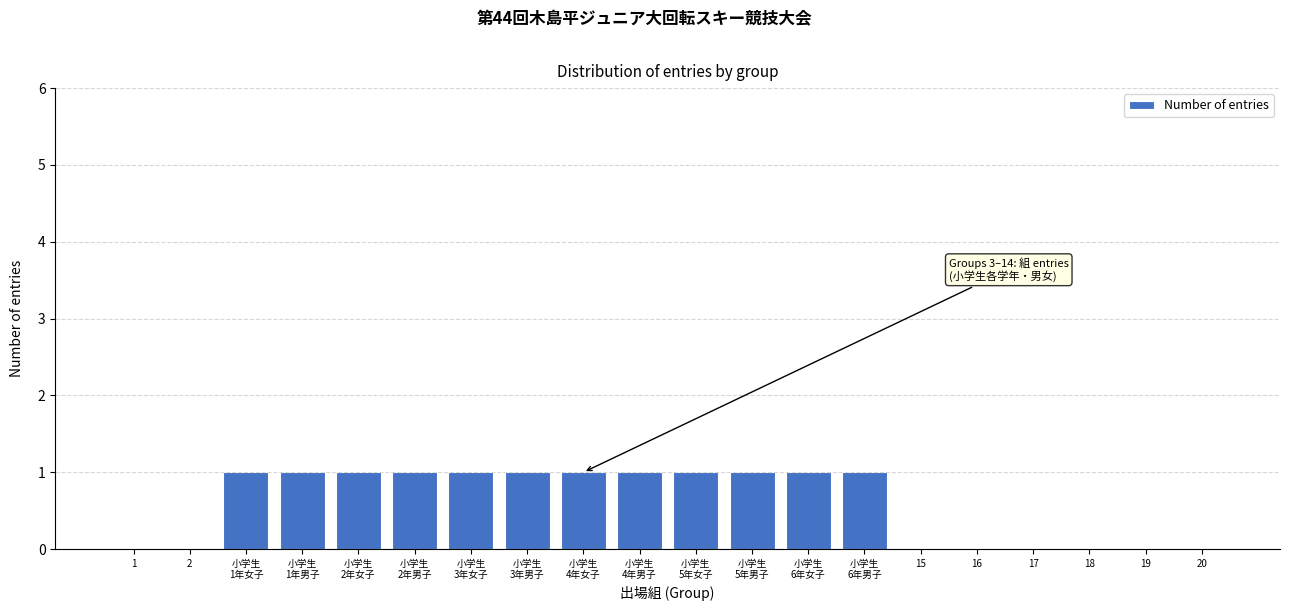

True or false: the data shows 0 at 20.

True